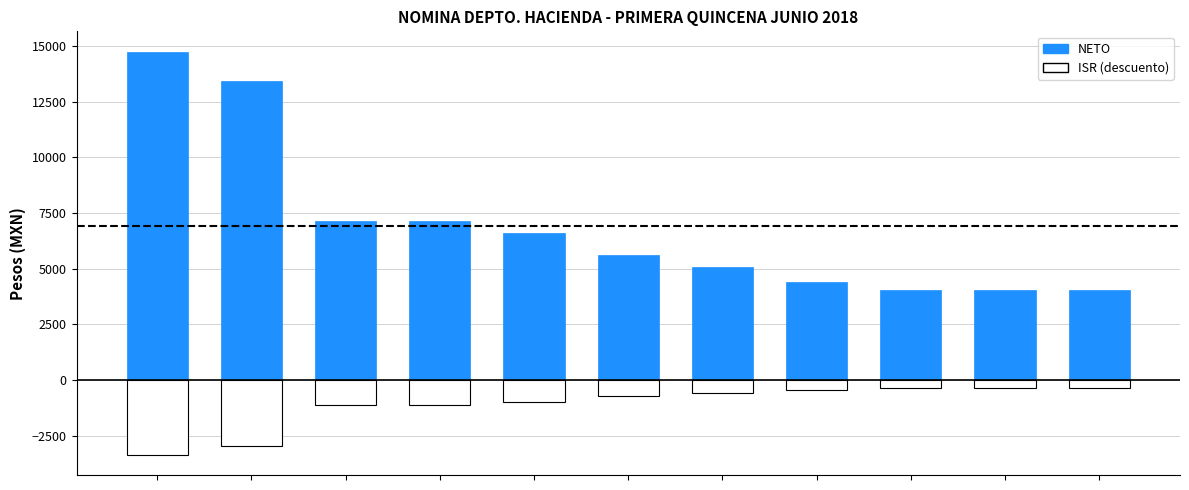

What is the value of the NETO bar at the 4th from the left?

7149.9